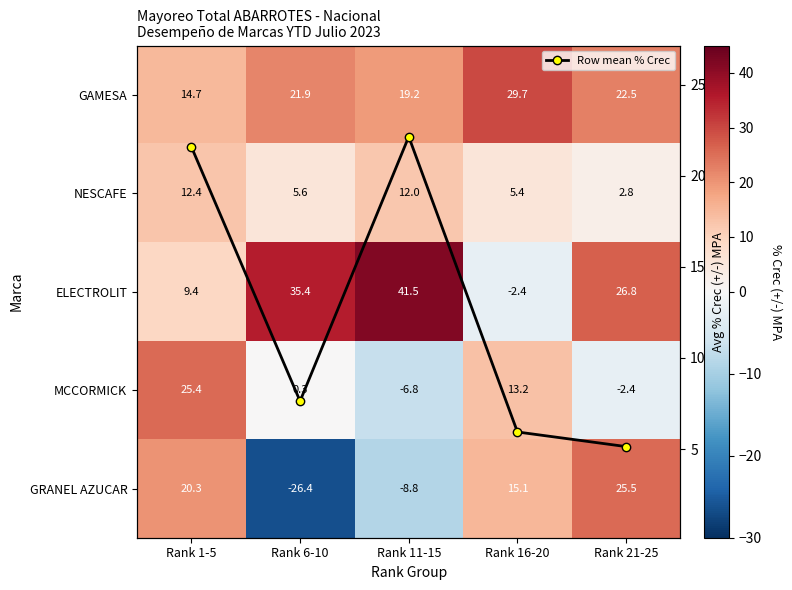

At which category is the sum across all series the highest?

Rank 1-5